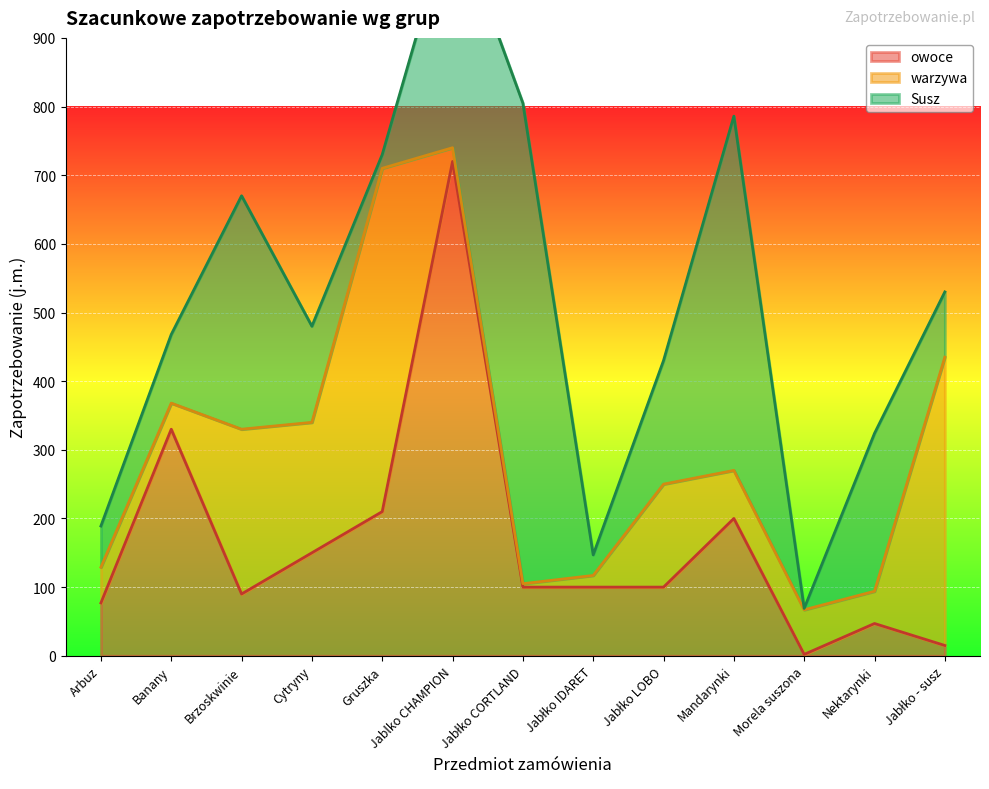

Rank the series at Brzoskwinie from highest to lowest value.

Susz, warzywa, owoce